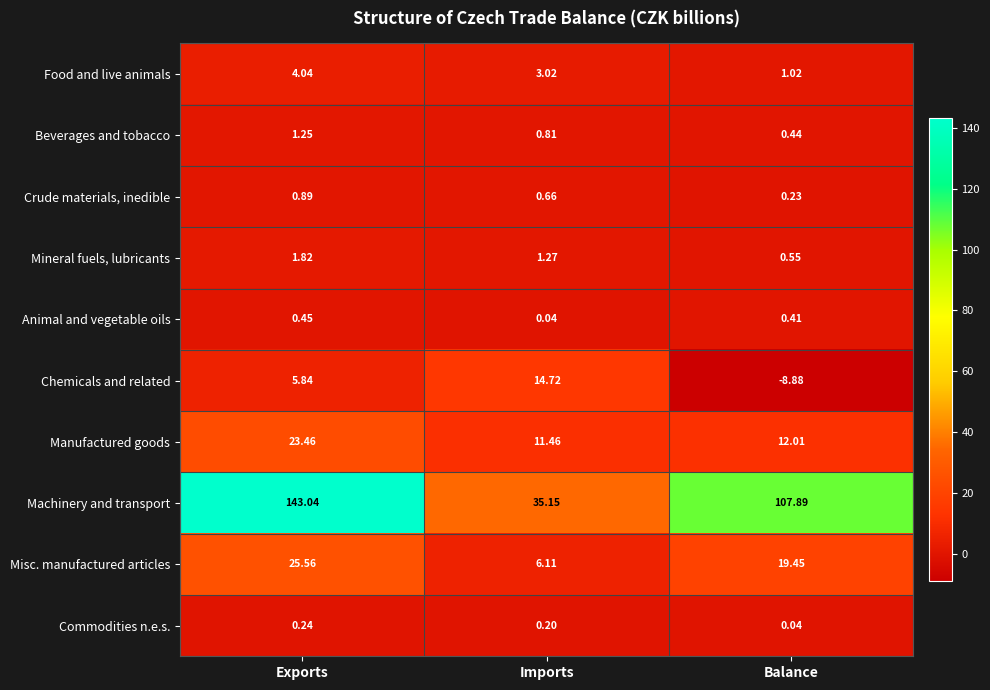

At which category is the sum across all series the highest?

Exports